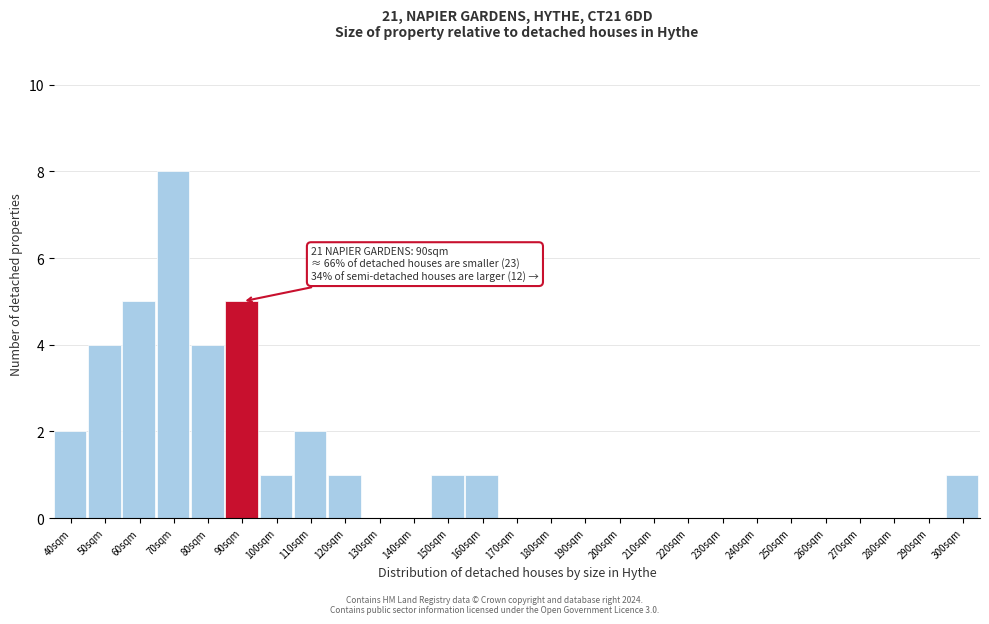

Reading left to right, extract all data points from this chart.

40sqm=2	50sqm=4	60sqm=5	70sqm=8	80sqm=4	90sqm=5	100sqm=1	110sqm=2	120sqm=1	130sqm=0	140sqm=0	150sqm=1	160sqm=1	170sqm=0	180sqm=0	190sqm=0	200sqm=0	210sqm=0	220sqm=0	230sqm=0	240sqm=0	250sqm=0	260sqm=0	270sqm=0	280sqm=0	290sqm=0	300sqm=1